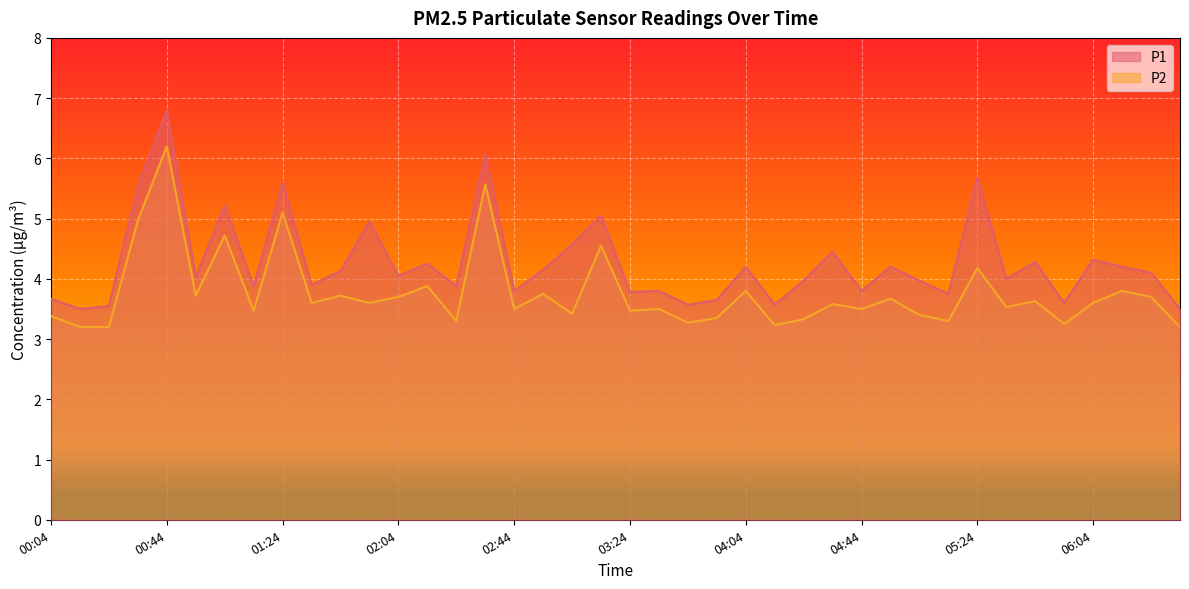

What are all the series names shown in the legend?

P1, P2